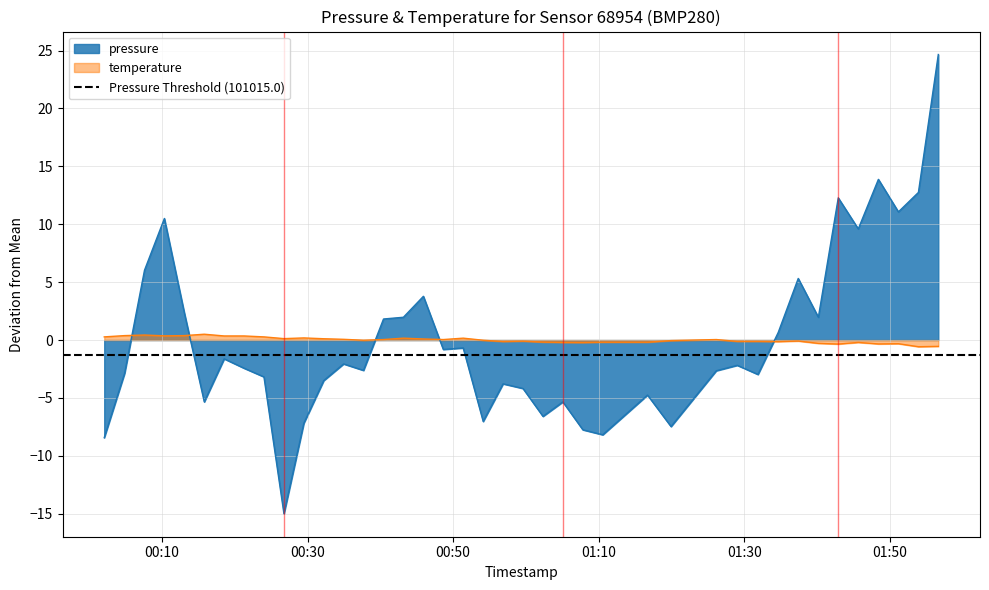

How many times do pressure and temperature cross each other?

5